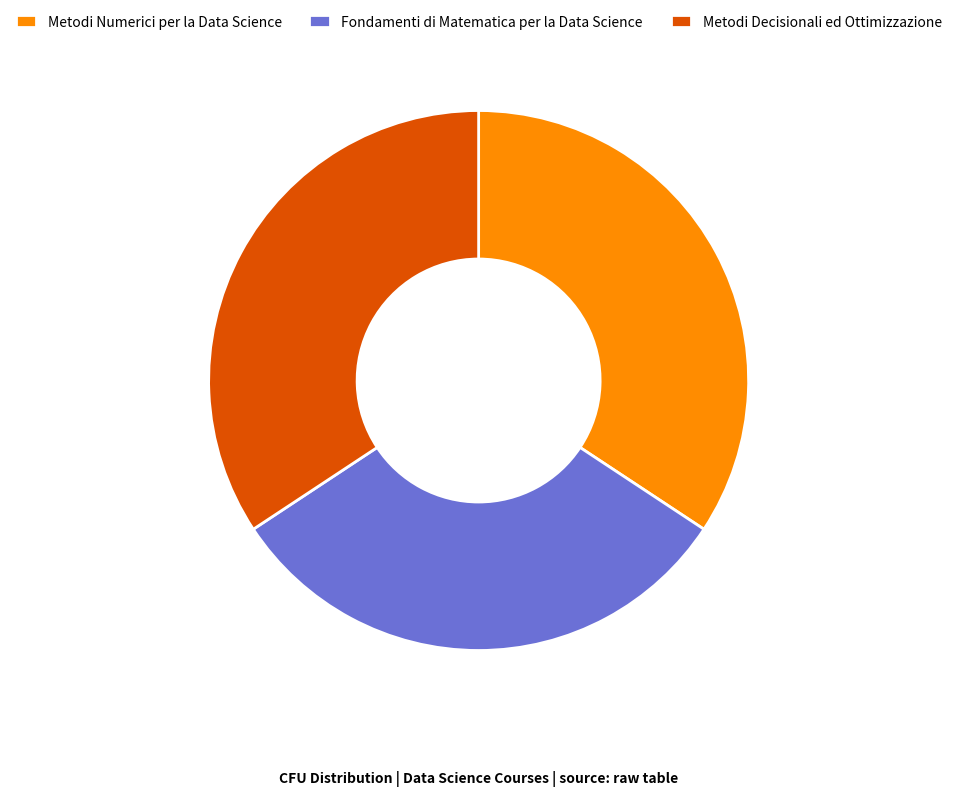

Do Metodi Decisionali ed Ottimizzazione and Metodi Numerici per la Data Science together represent more than half of the pie?

Yes